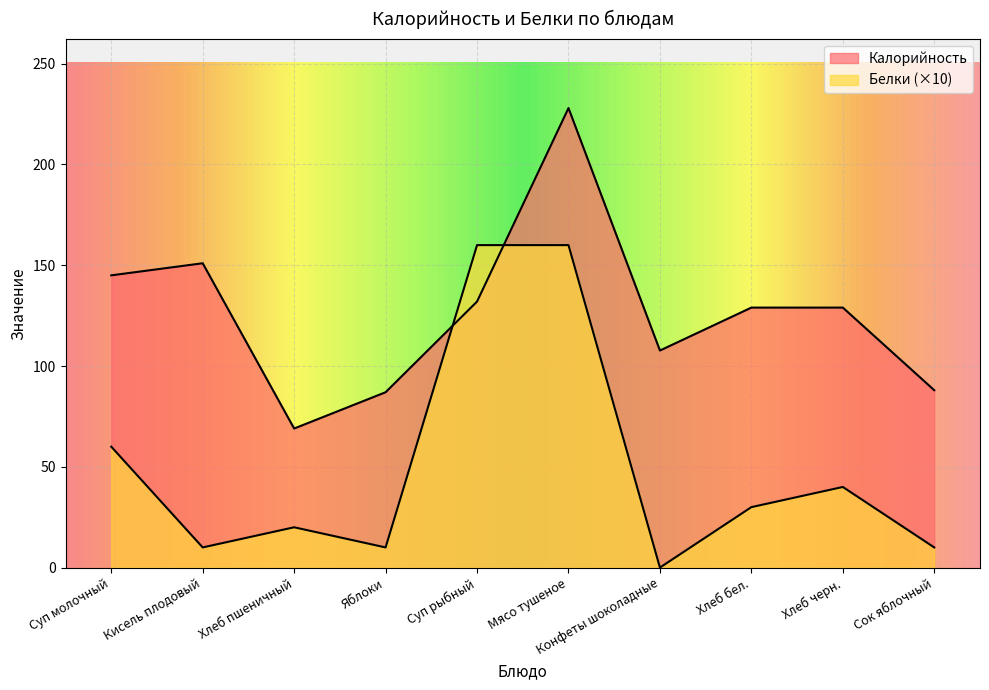

How many data points in Белки are above 30?

4